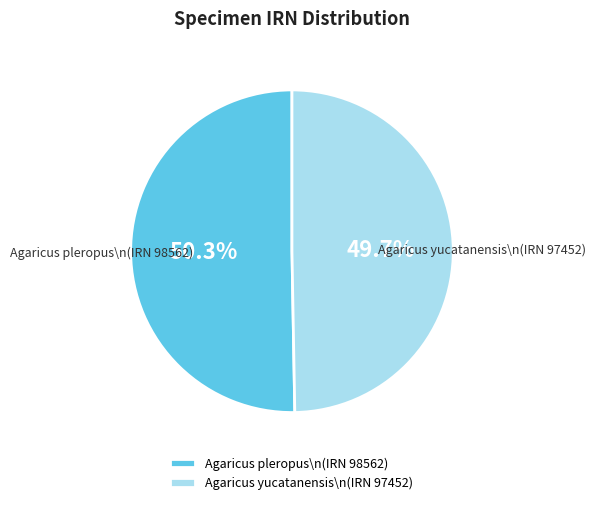

Approximately how many times larger is the value at Agaricus pleropus\n(IRN 98562) compared to Agaricus yucatanensis\n(IRN 97452)?

1.0